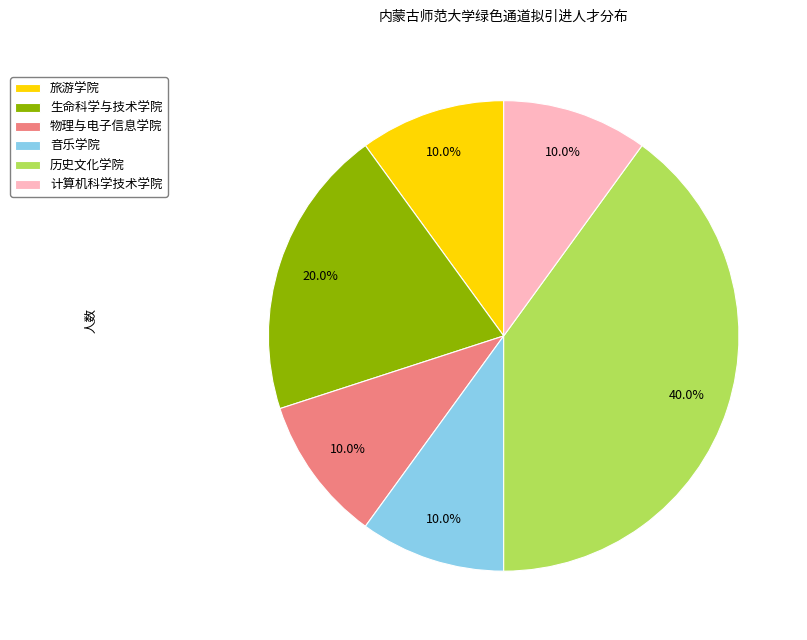

Approximately how many times larger is the value at 物理与电子信息学院 compared to 生命科学与技术学院?

0.5